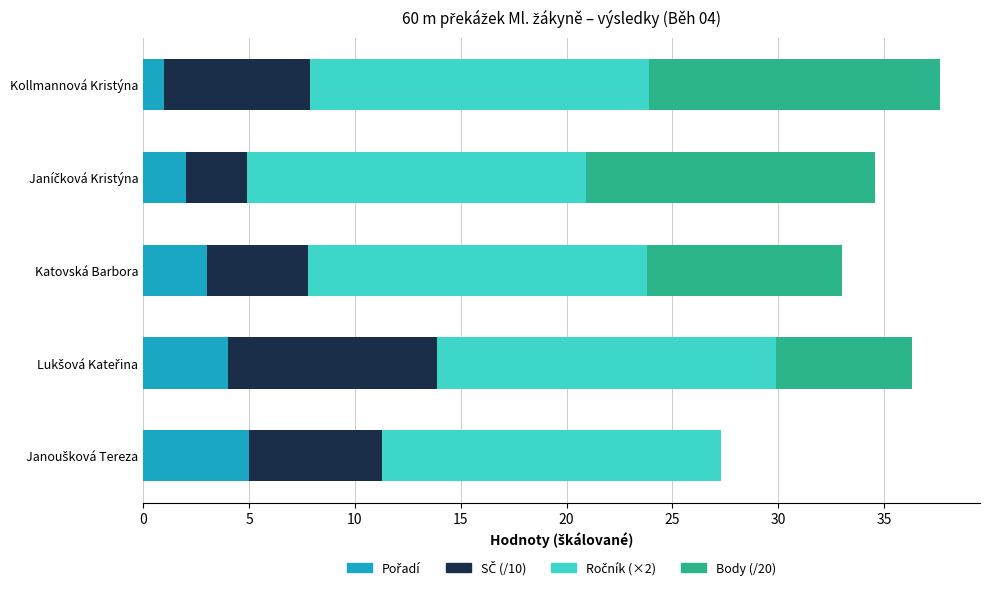

What is the total value across all series at Katovská Barbora?

33.0